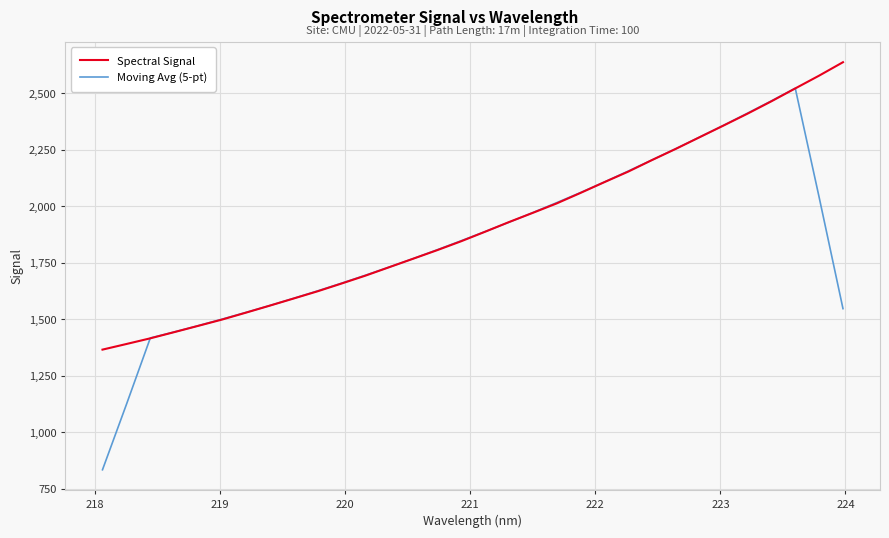

Rank the series by their maximum value, from highest to lowest.

Spectral Signal, Moving Avg (5-pt)